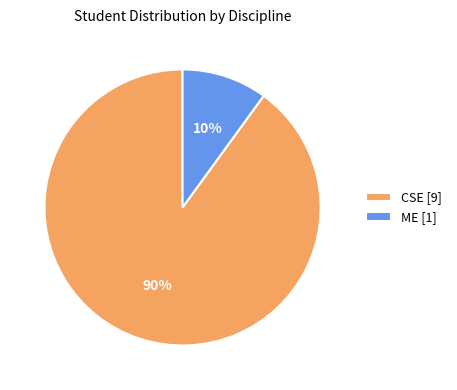

Count the number of slices in the pie.

2